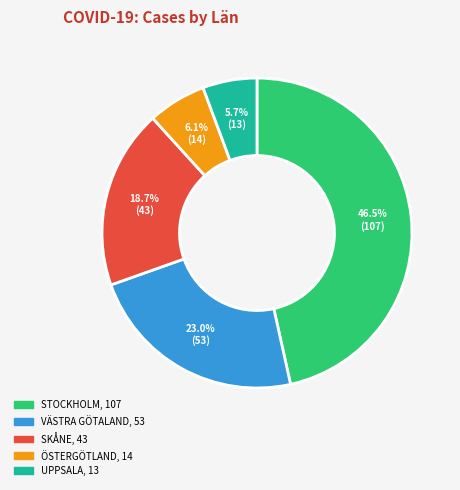

What percentage is the ÖSTERGÖTLAND slice, to the nearest percent?

6%